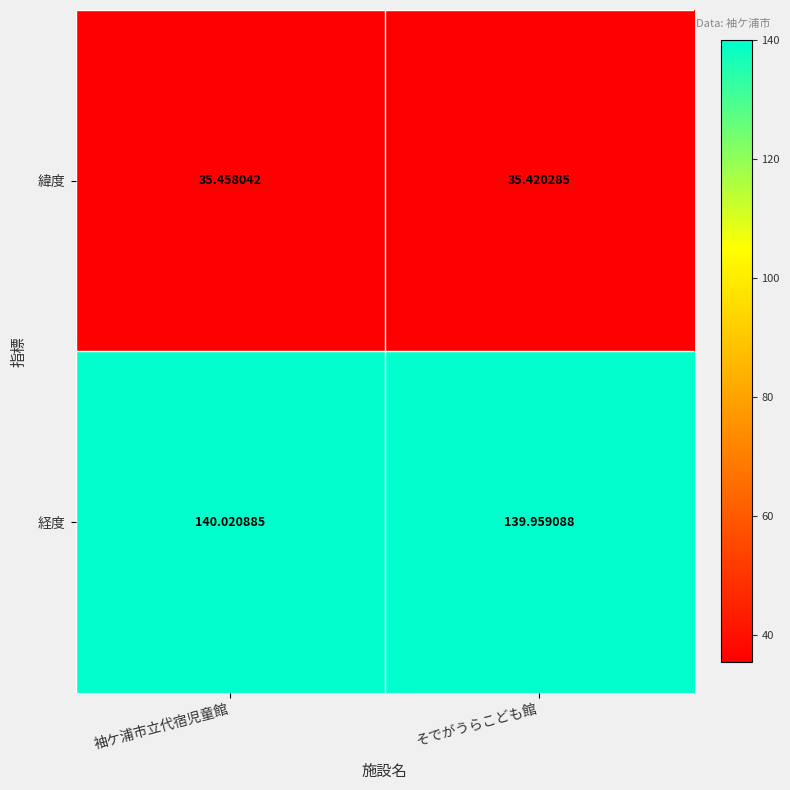

Rank the series at 袖ケ浦市立代宿児童館 from lowest to highest value.

緯度, 経度